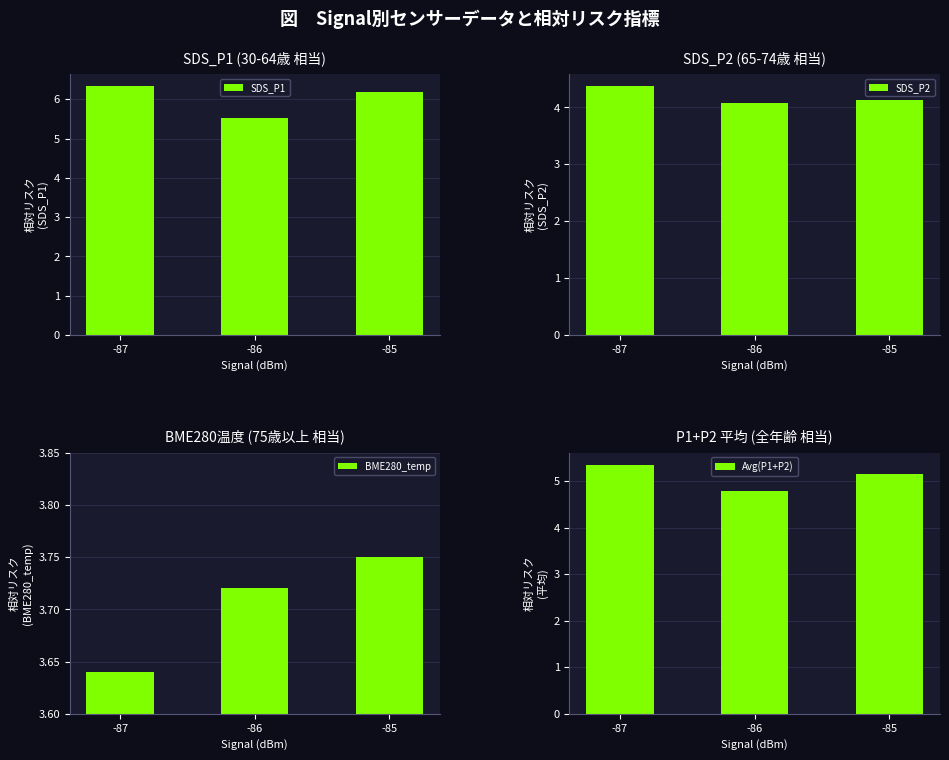

What is the value of the Avg(P1+P2) bar at the 3rd from the left?

5.2